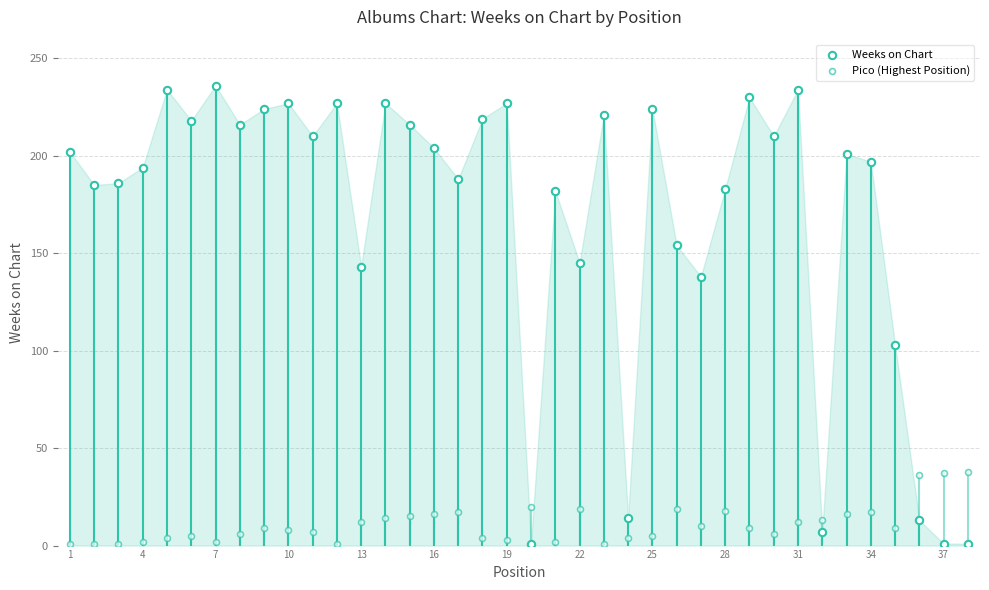

Which series reaches the minimum Y coordinate?

Weeks on Chart